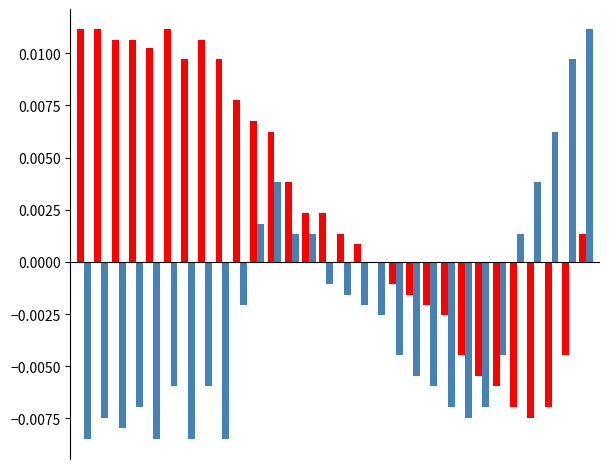

How many data points does each series have?

30